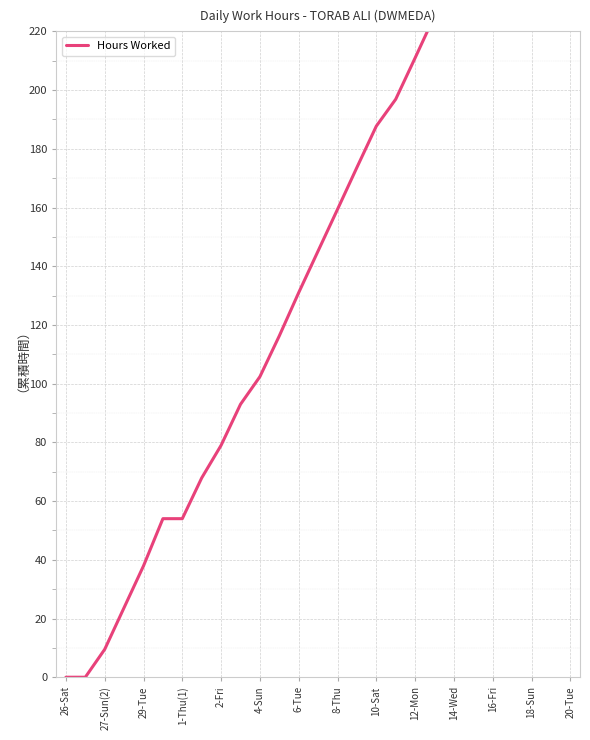

Which label corresponds to the smallest value in the chart?

26-Sat